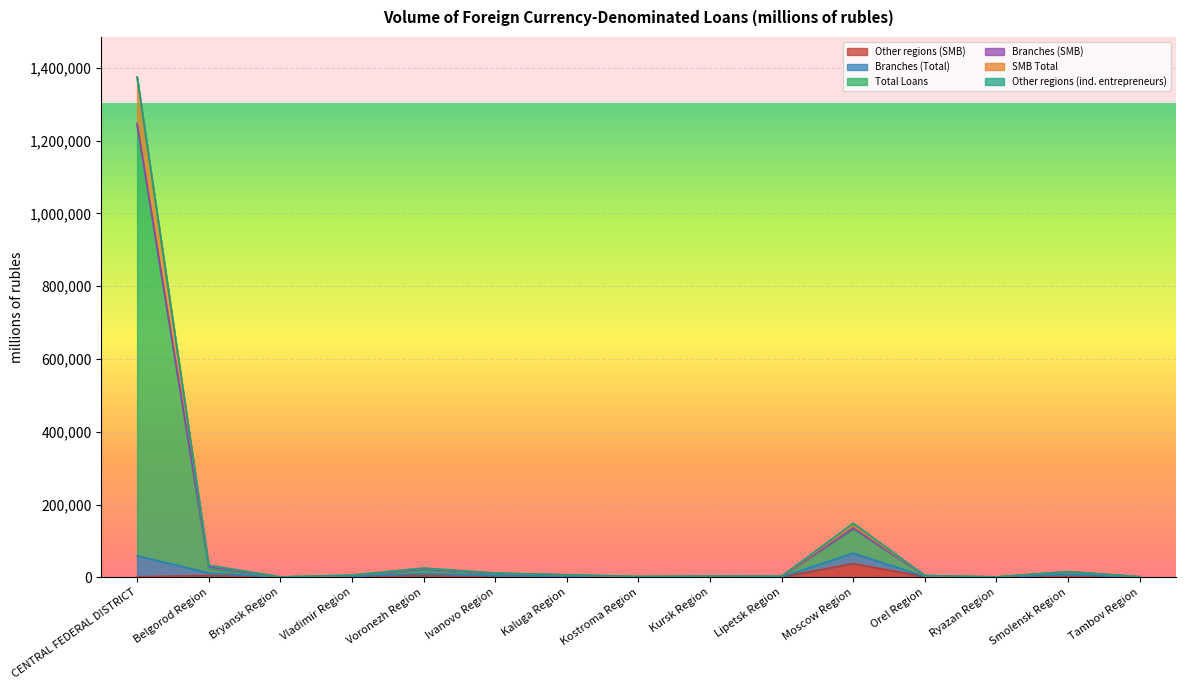

At which category does SMB Total reach its first local valley?

Bryansk Region